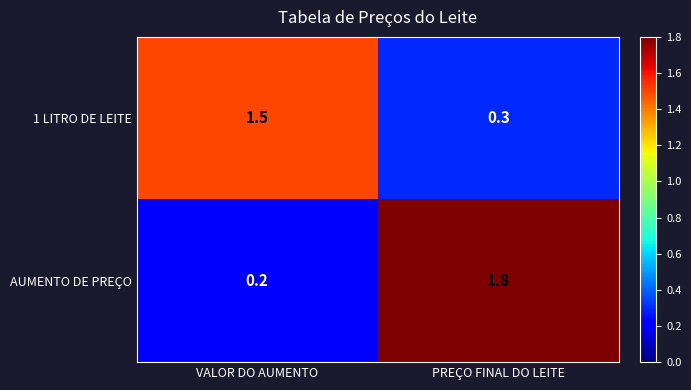

What value does the 1 LITRO DE LEITE series have at VALOR DO AUMENTO?

1.5